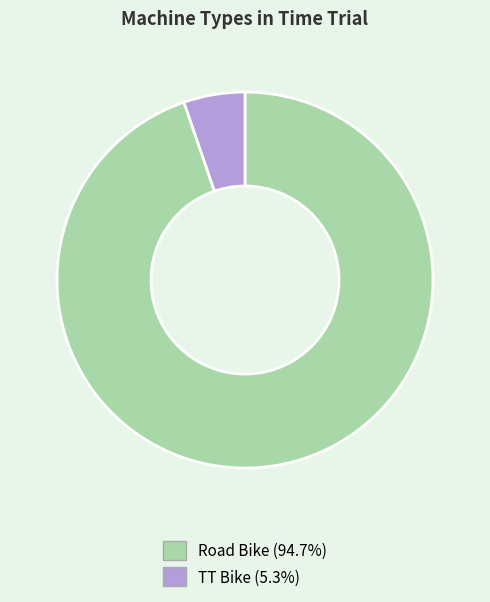

Which category has the smallest portion of the pie?

TT Bike